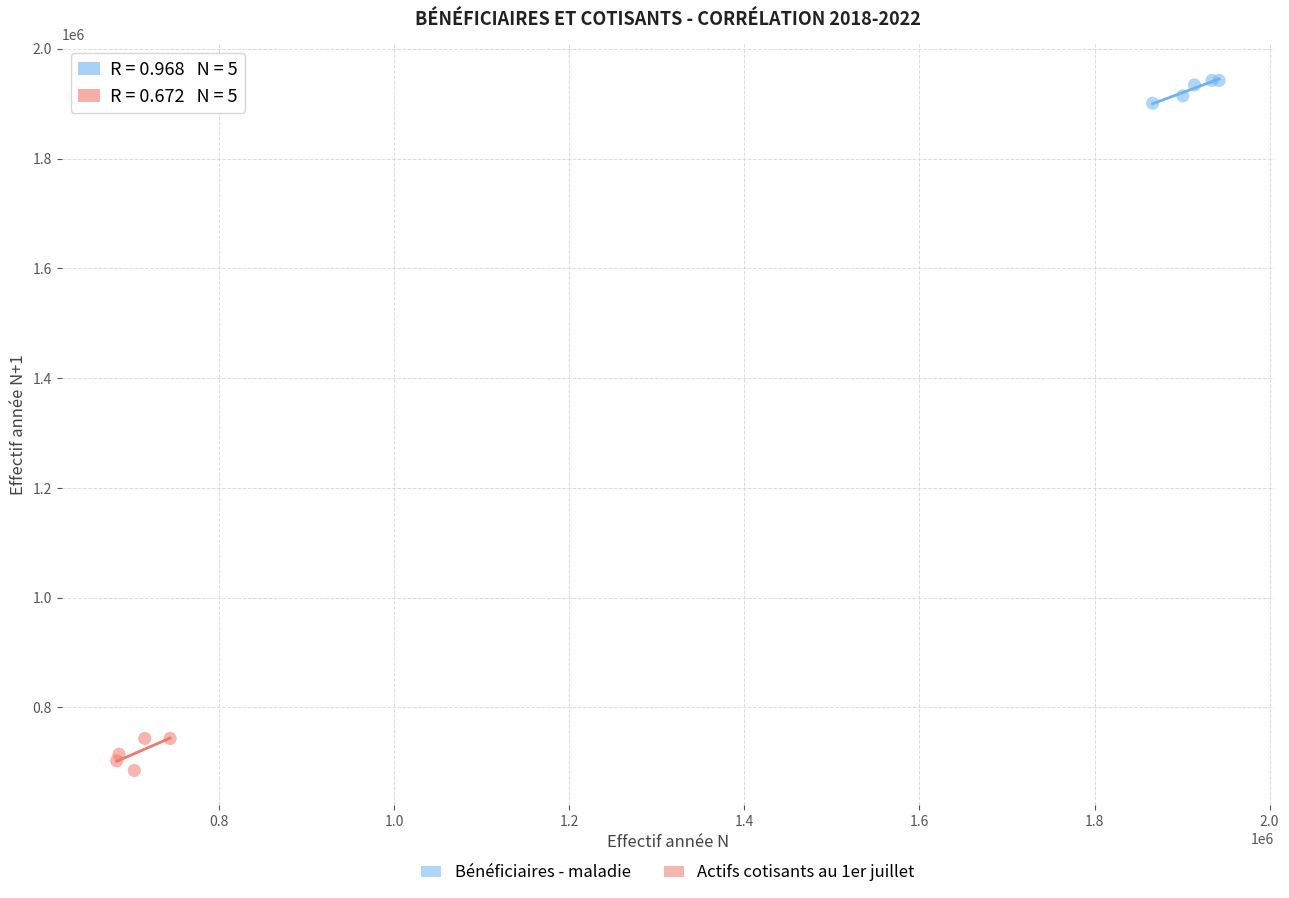

Which series has the largest Y range (max minus min)?

Actifs cotisants au 1er juillet